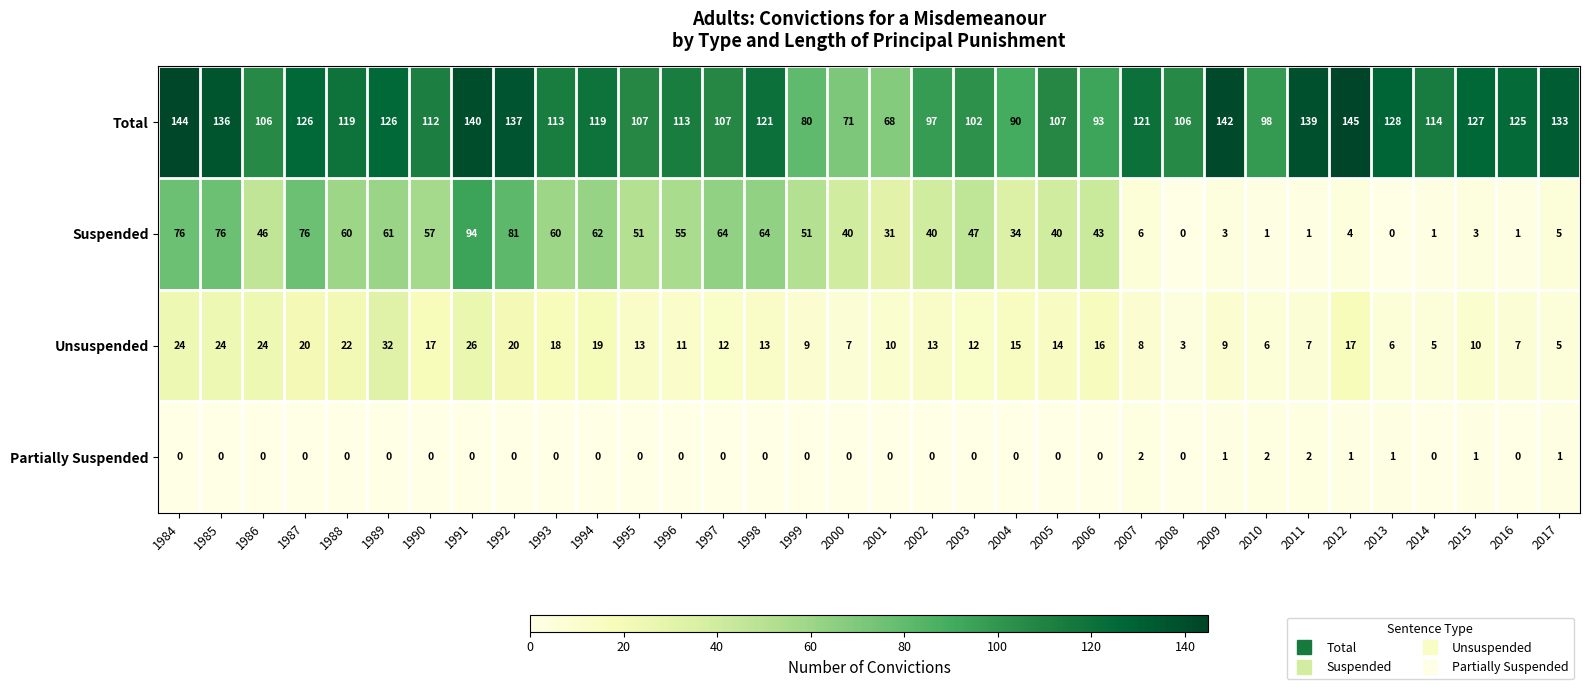

At how many categories does at least one series exceed 48?

34